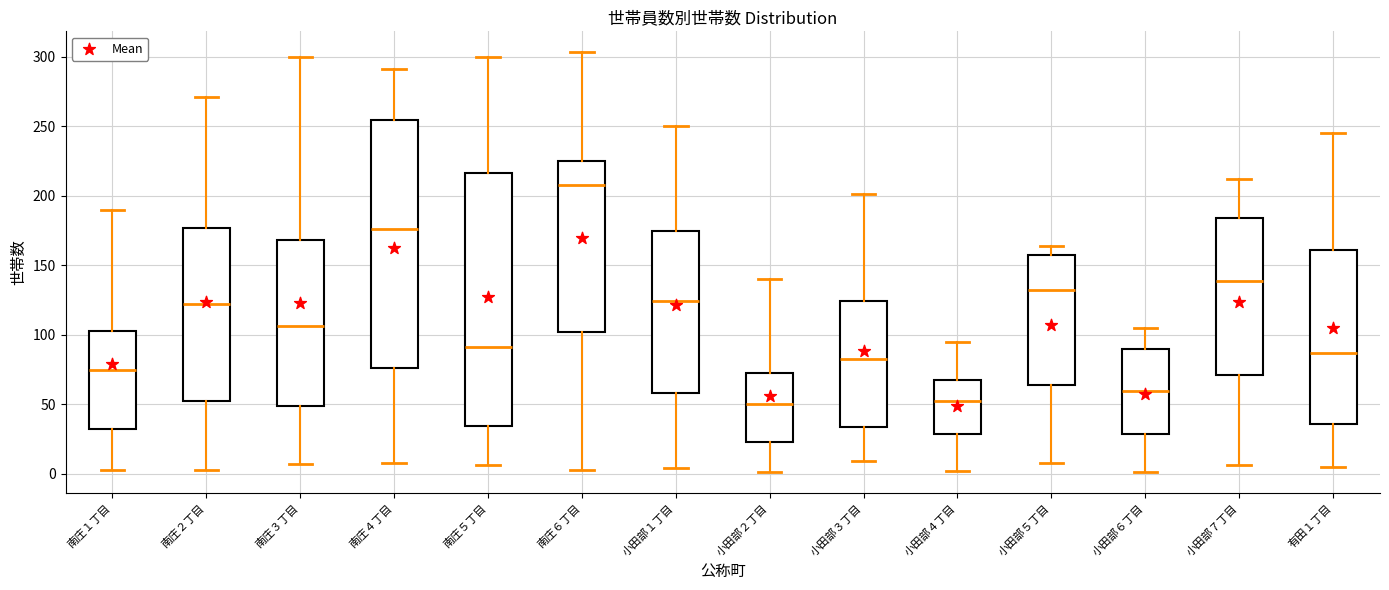

Which box has the highest median line?

南庄６丁目